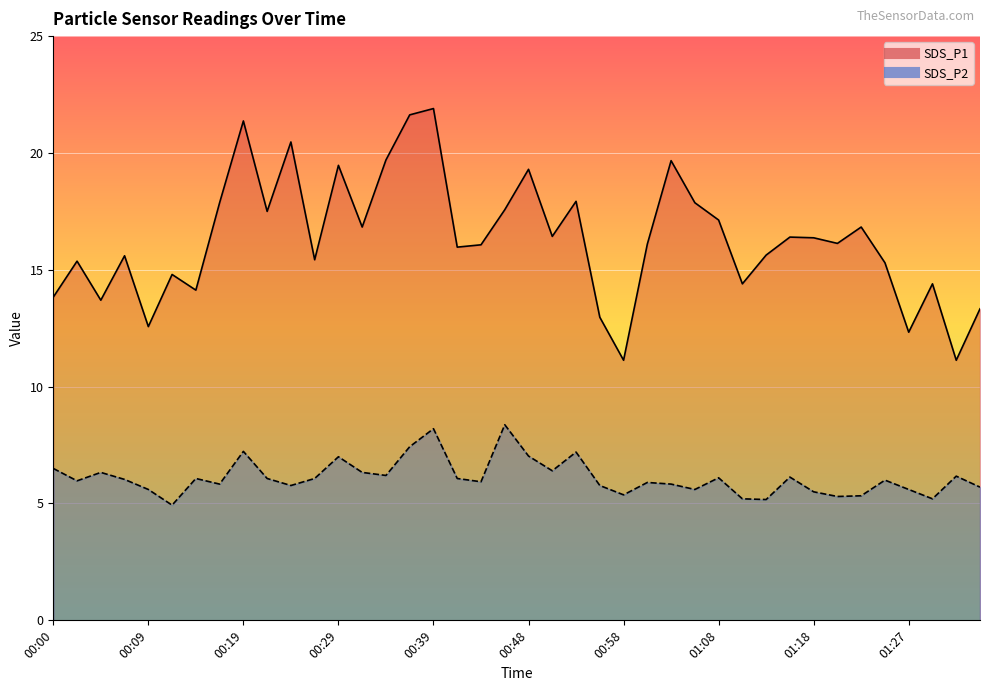

What is the value of the SDS_P1 point at the 17th from the left?

21.9